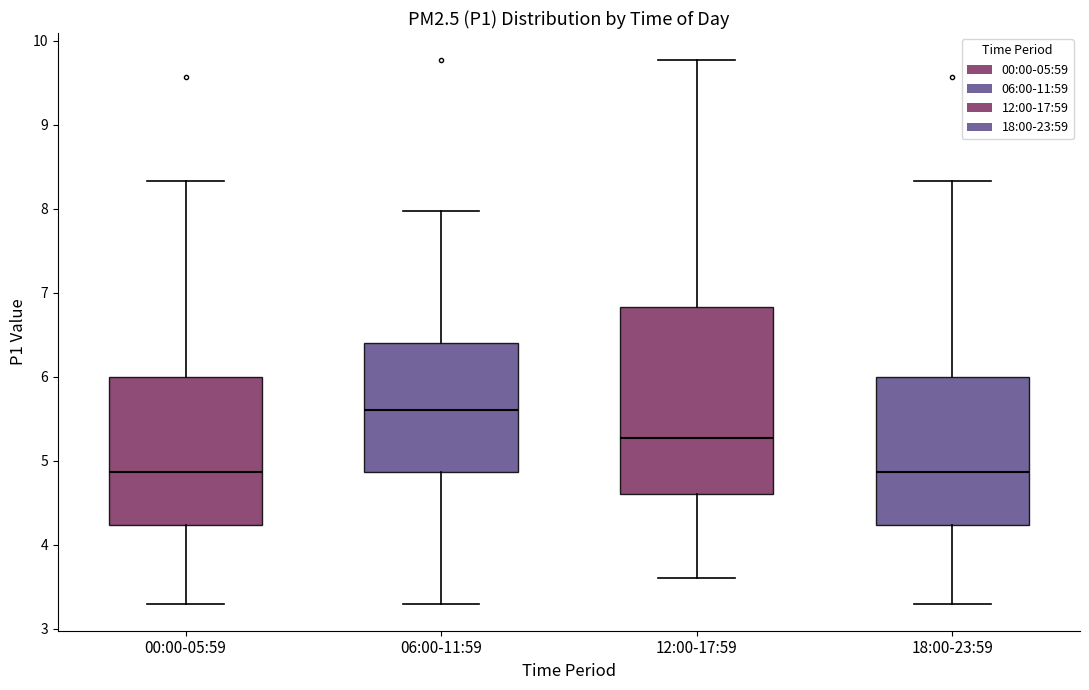

Reading left to right, transcribe this box plot: for each box, give where its median line is, the range the box spans, and where its two whiskers end, as read against the y-axis. The values are not printed on the chart, so give them approximately, as read against the axis.

00:00-05:59: median 4.9, box 4.2 to 6.0, whiskers 3.3 to 8.3
06:00-11:59: median 5.6, box 4.9 to 6.4, whiskers 3.3 to 8.0
12:00-17:59: median 5.3, box 4.6 to 6.8, whiskers 3.6 to 9.8
18:00-23:59: median 4.9, box 4.2 to 6.0, whiskers 3.3 to 8.3